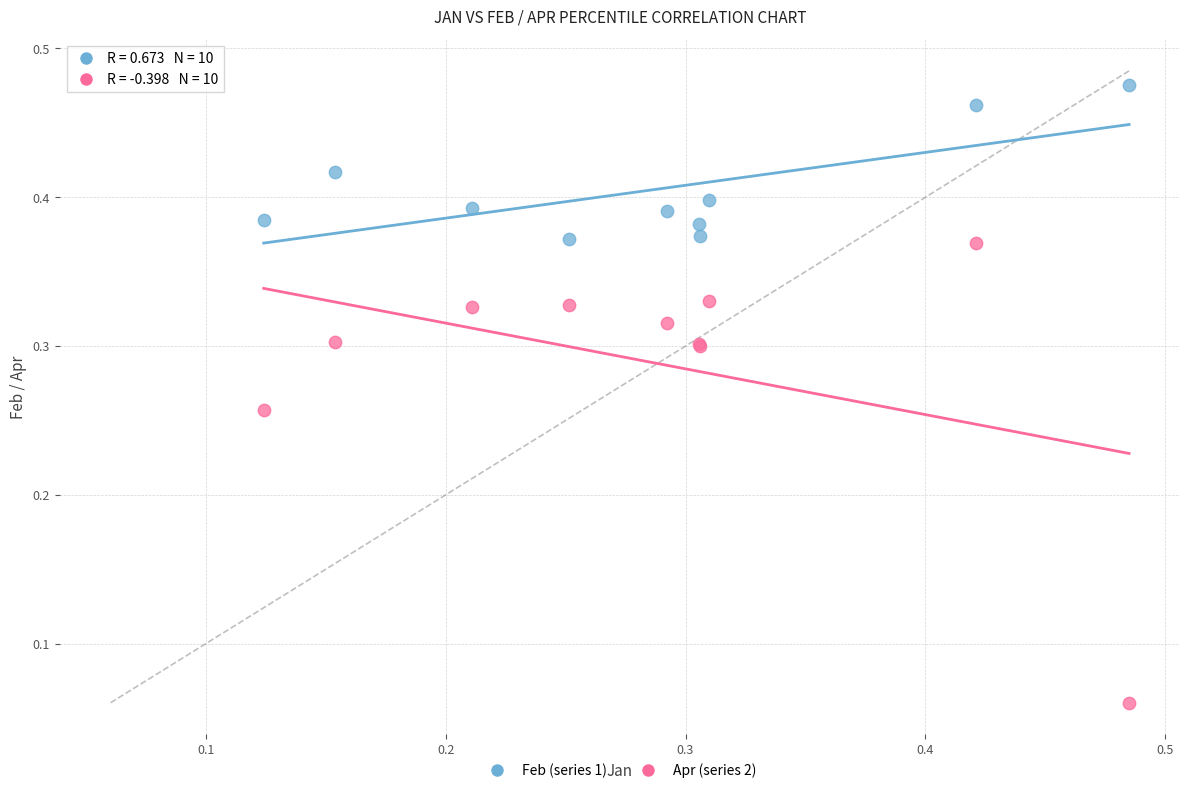

What are all the series names shown in the legend?

Feb (series 1), Apr (series 2)